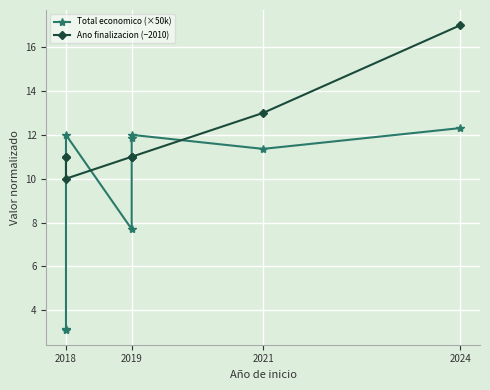

In Total economico (×50k), how many points are higher than both neighbors (excluding endpoints)?

2